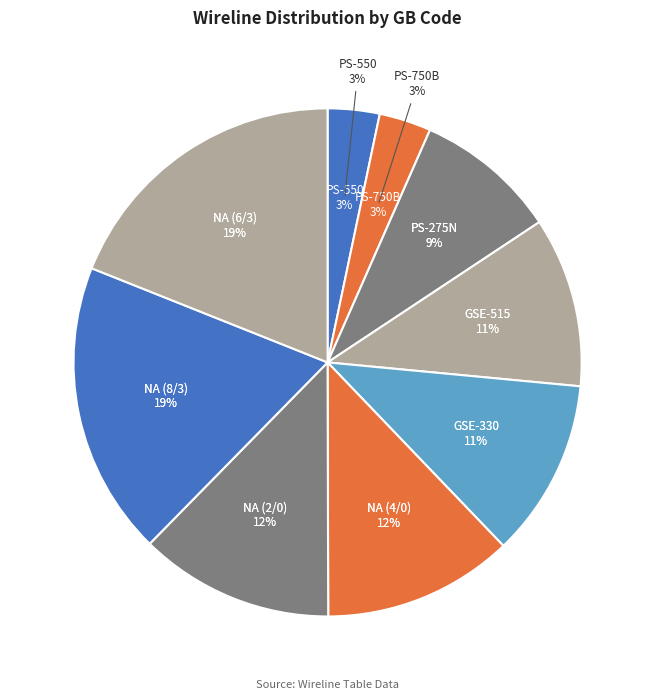

How many slices are in this pie chart?

9